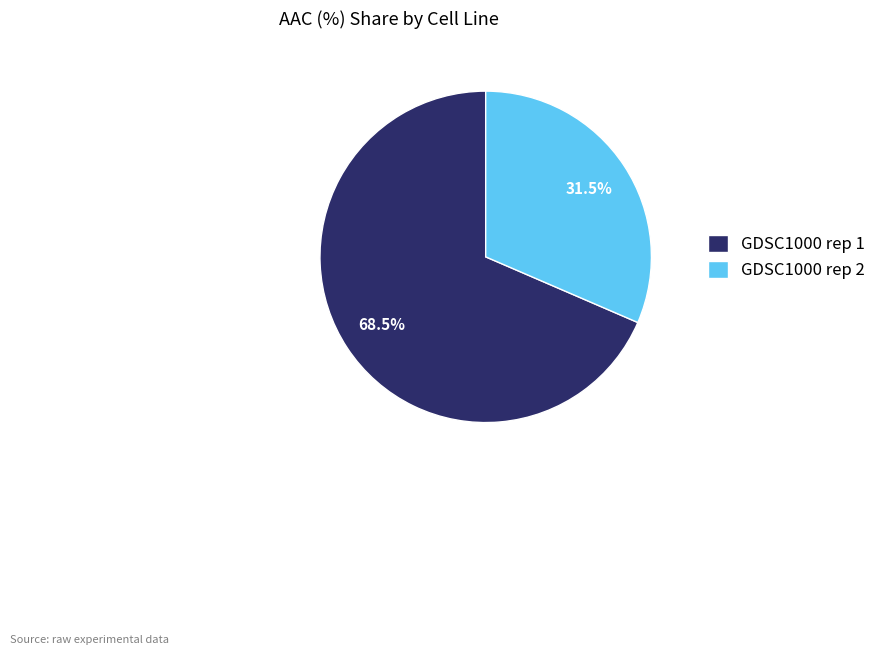

To the nearest percent, what is the difference between the GDSC1000 rep 1 and GDSC1000 rep 2 slice percentages?

37%